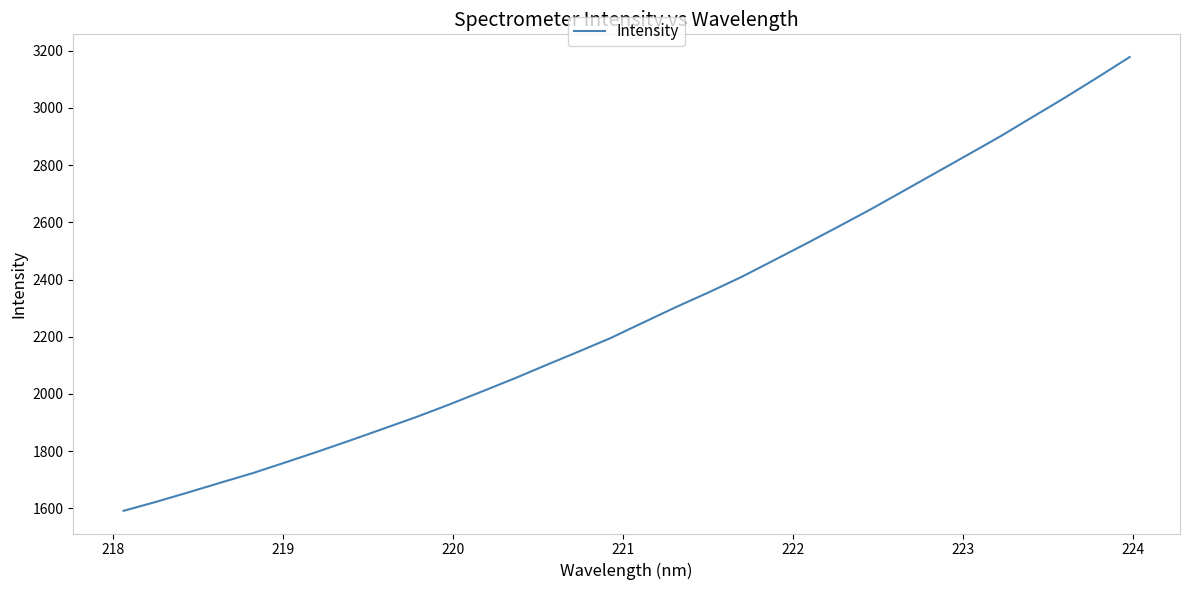

What is the average value?

2280.8